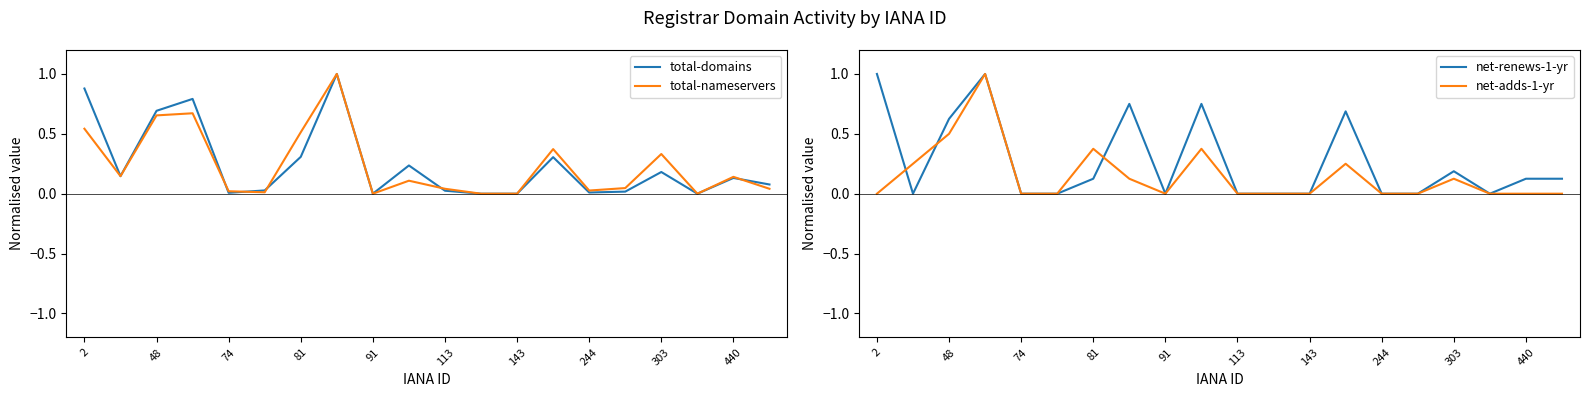

In total-nameservers, how many points are lower than both neighbors (excluding endpoints)?

5